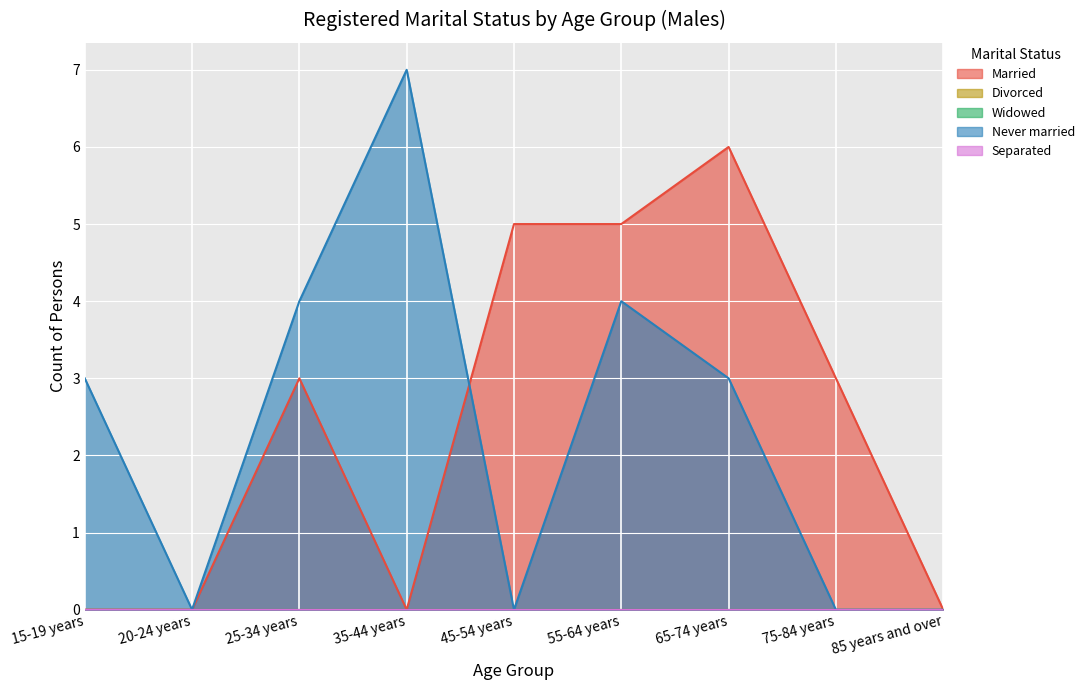

True or false: Divorced and Widowed intersect in this chart.

False